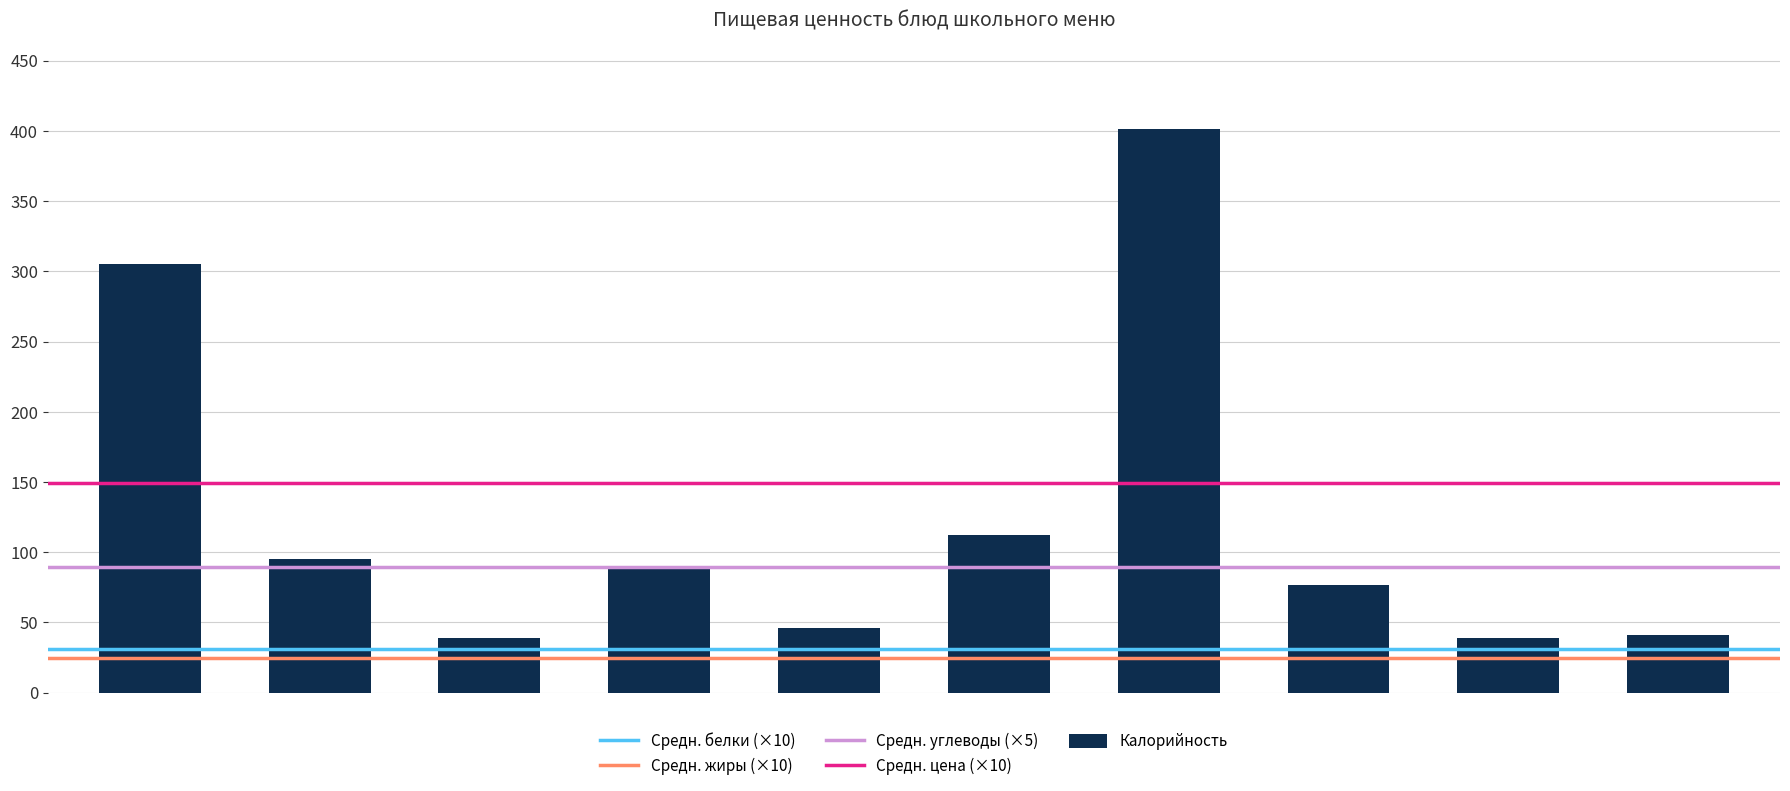

How many categories are shown in the chart?

10